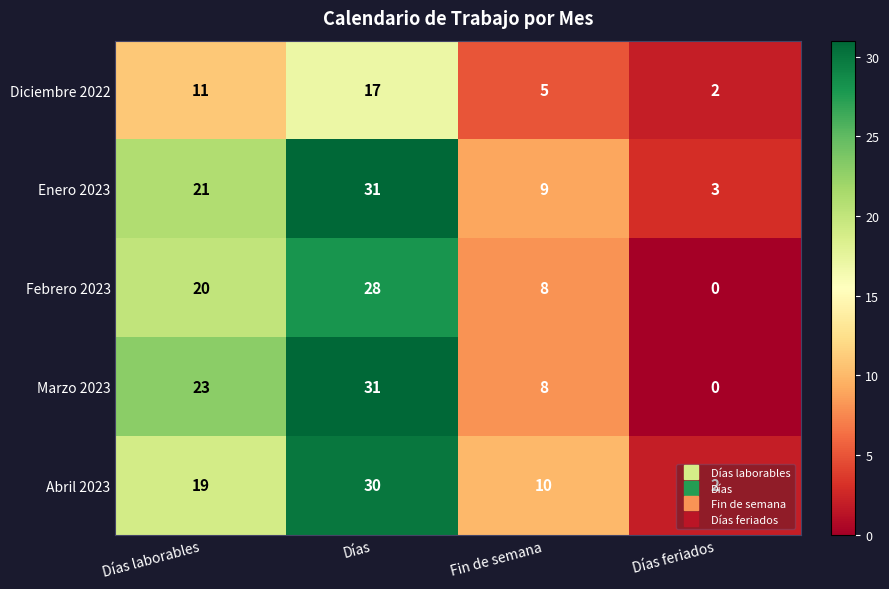

The Abril 2023 series shows 1 at Días feriados. True or false?

False